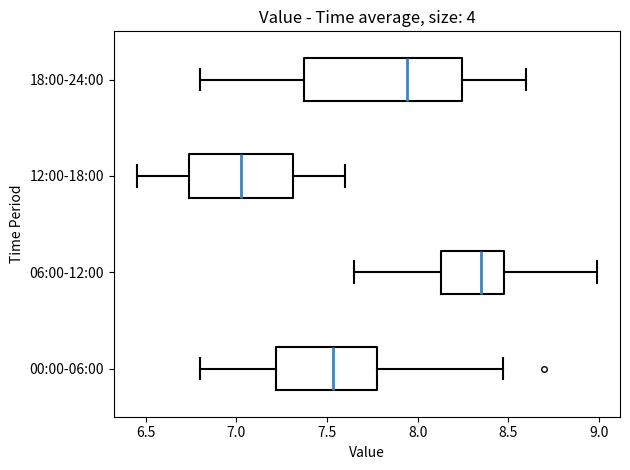

Reading bottom to top, read every box against the x-axis: the position of its median line, the range the box covers, and the ends of its whiskers. The values are not printed on the chart, so give them approximately, as read against the axis.

00:00-06:00: median 7.55, box 7.20 to 7.80, whiskers 6.80 to 8.45
06:00-12:00: median 8.35, box 8.15 to 8.50, whiskers 7.65 to 9.00
12:00-18:00: median 7.05, box 6.75 to 7.30, whiskers 6.45 to 7.60
18:00-24:00: median 7.95, box 7.40 to 8.25, whiskers 6.80 to 8.60